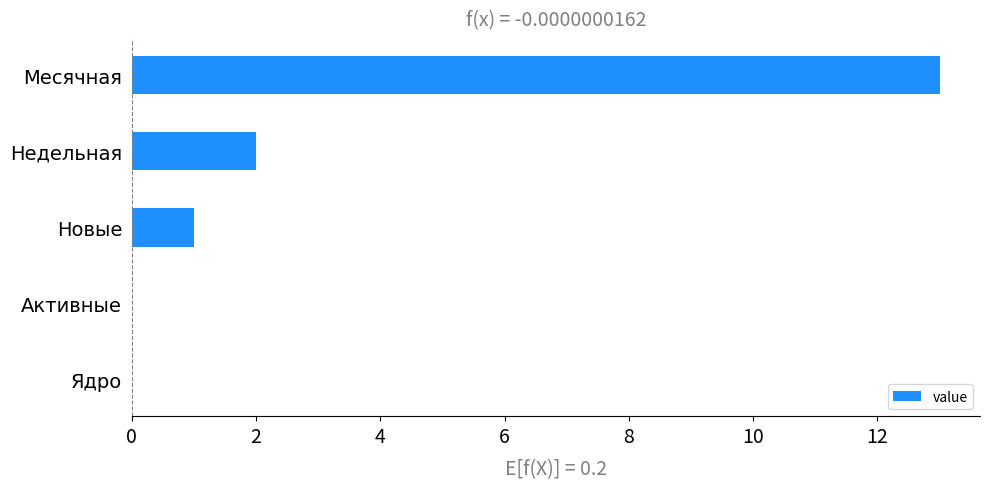

Reading top to bottom, transcribe all the data shown in this chart.

Месячная=13	Недельная=2	Новые=1	Активные=0	Ядро=0